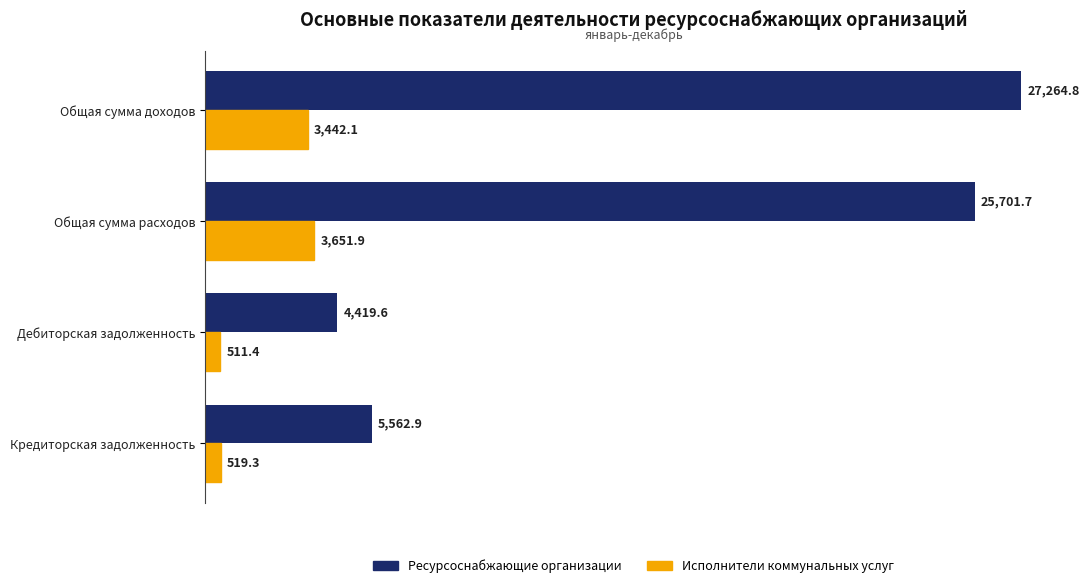

Which category has the lowest value in the Исполнители коммунальных услуг series?

Дебиторская задолженность